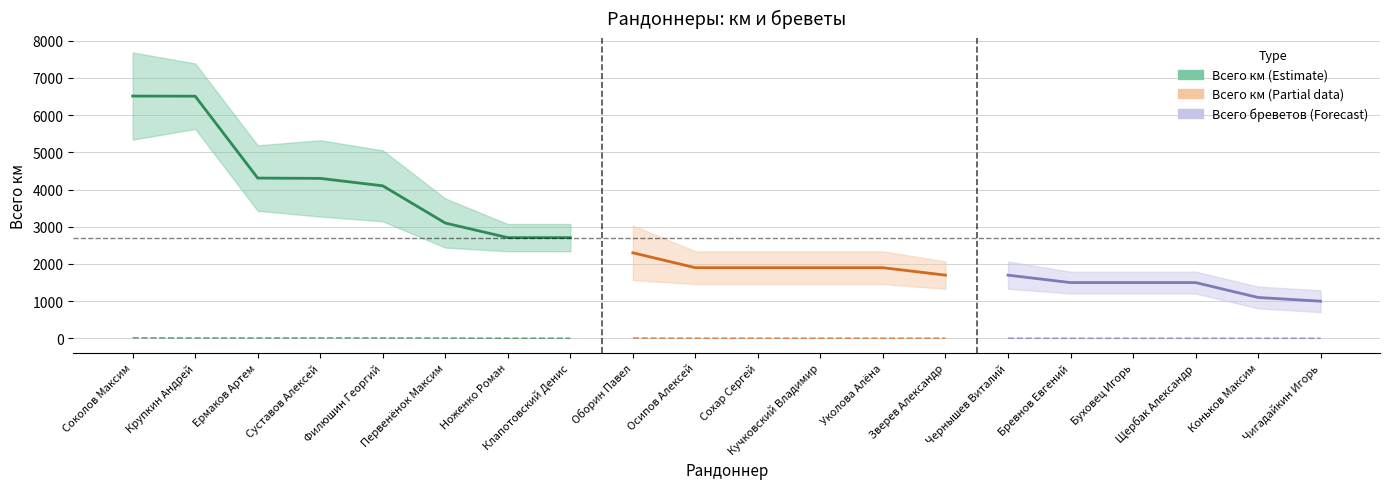

At which category is the sum across all series the highest?

Соколов Максим